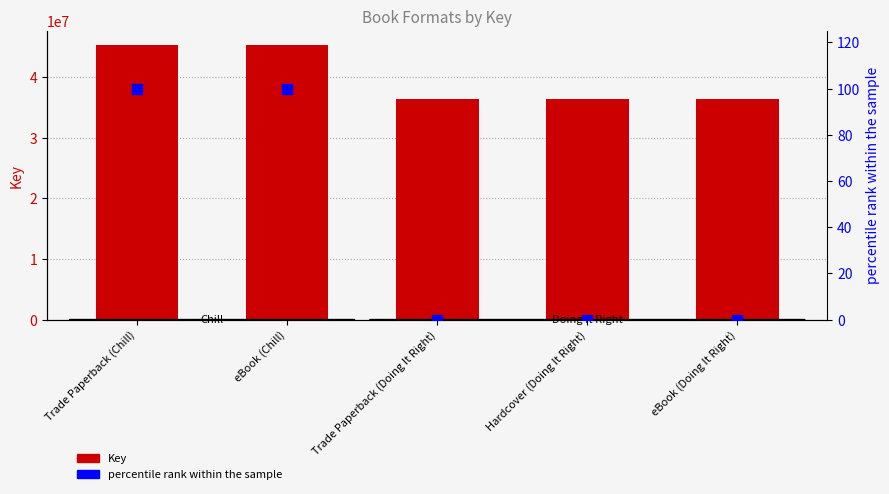

Which series reaches the maximum Y coordinate?

Key